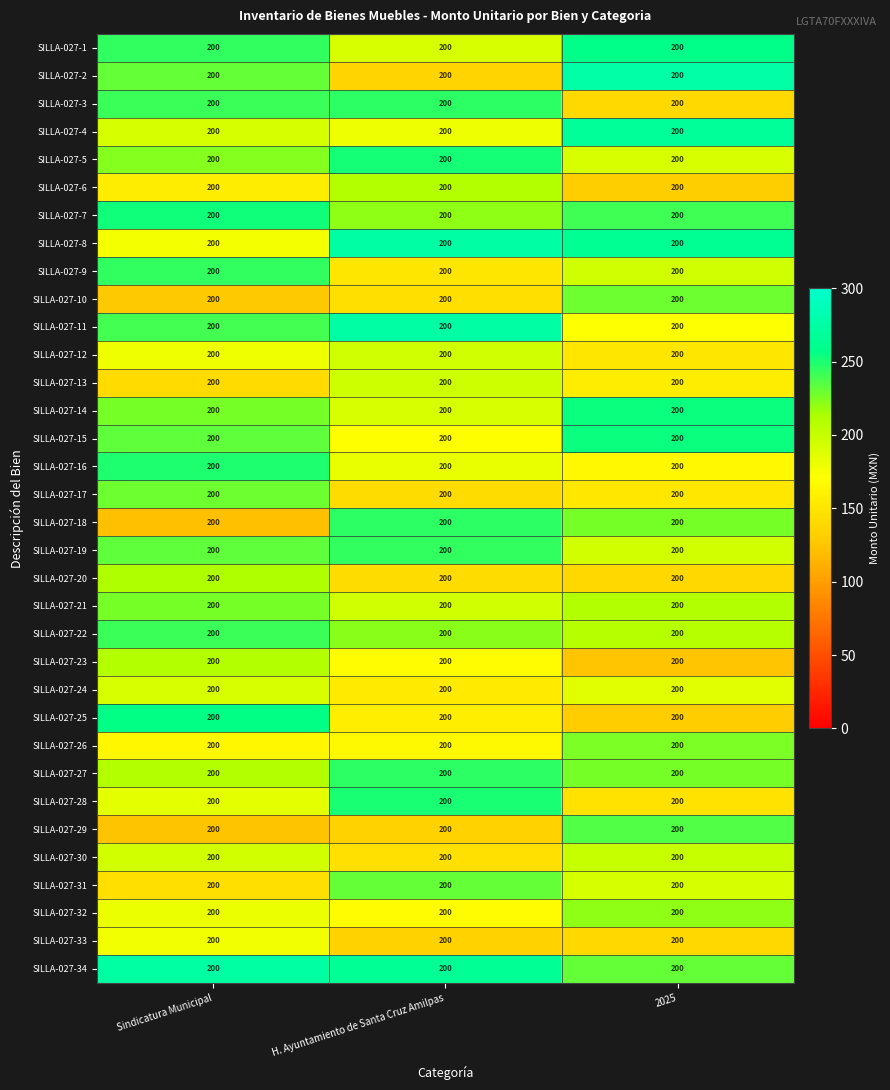

Is the value of SILLA-027-25 at Sindicatura Municipal greater than the value of SILLA-027-27 at H. Ayuntamiento de Santa Cruz Amilpas?

Yes